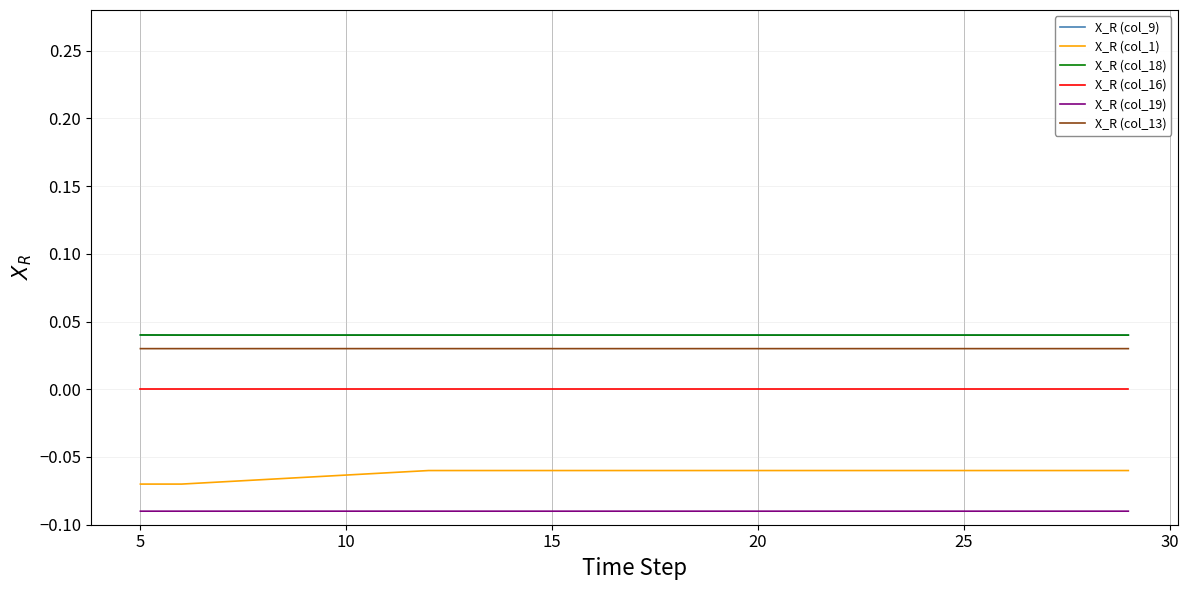

True or false: X_R (col_18) and X_R (col_1) intersect in this chart.

False